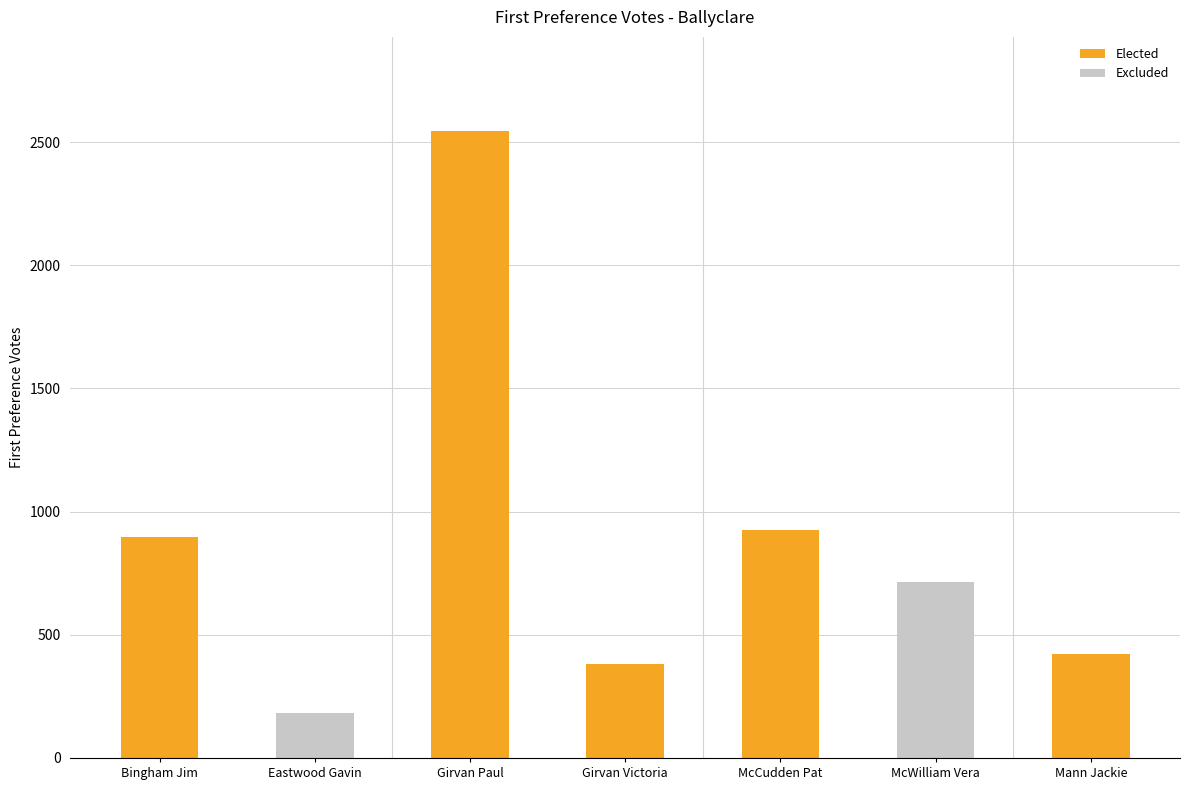

Are the bars grouped side by side (vs. stacked)?

No